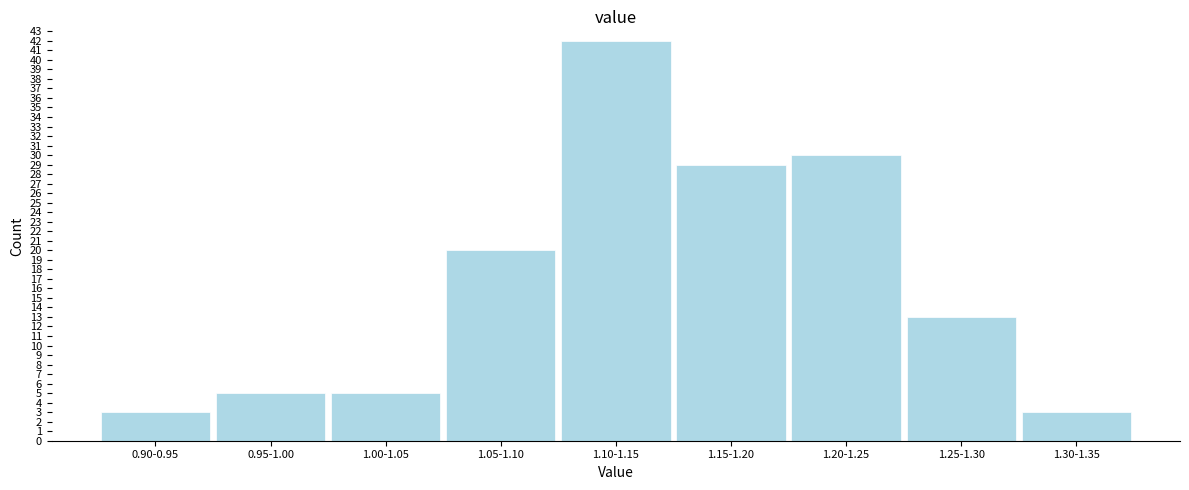

Reading left to right, transcribe all the data shown in this chart.

3	5	5	20	42	29	30	13	3